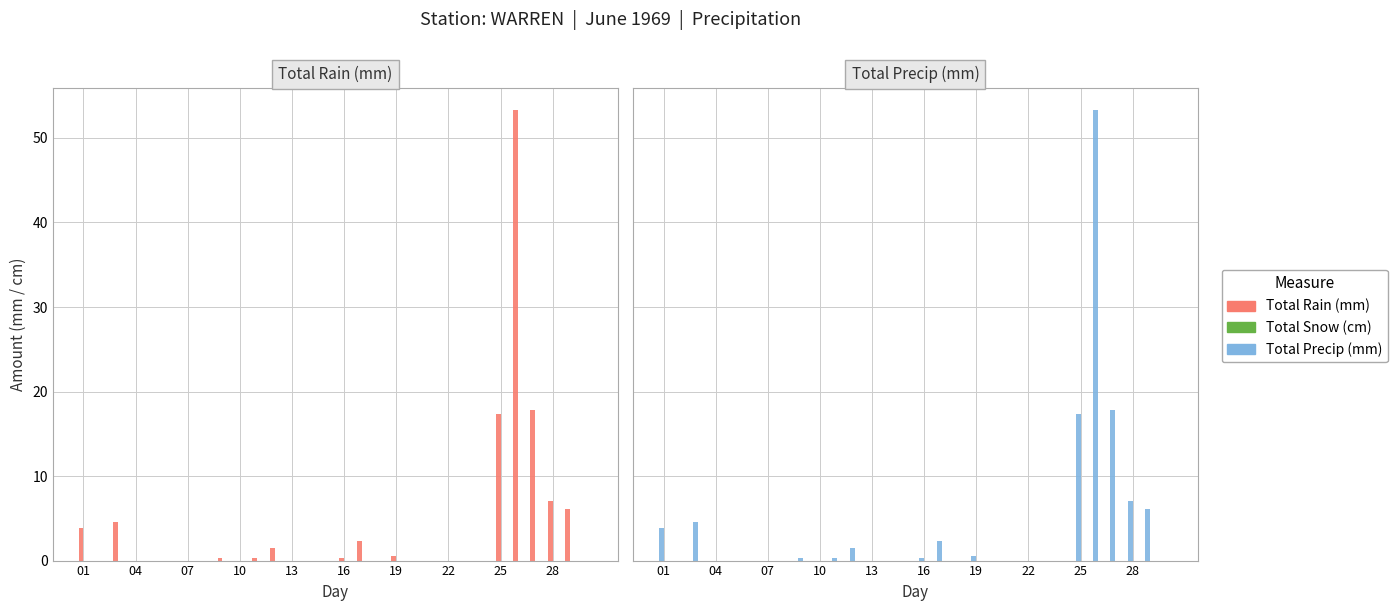

Which category has the lowest value in the Total Rain (mm) series?

04